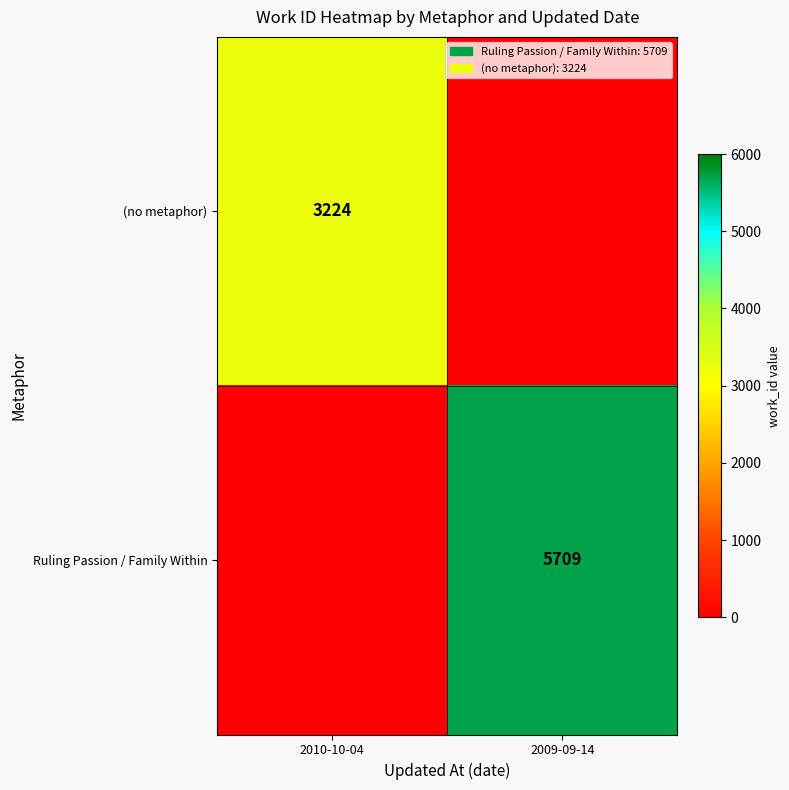

True or false: (no metaphor) has a value of 3224 at 2010-10-04.

True